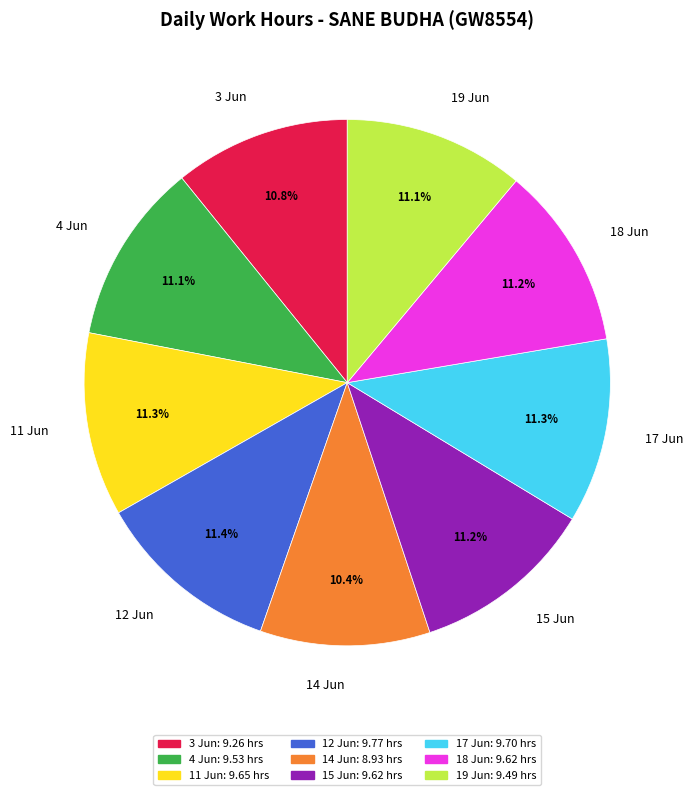

Is 17 Jun the majority of the pie?

No